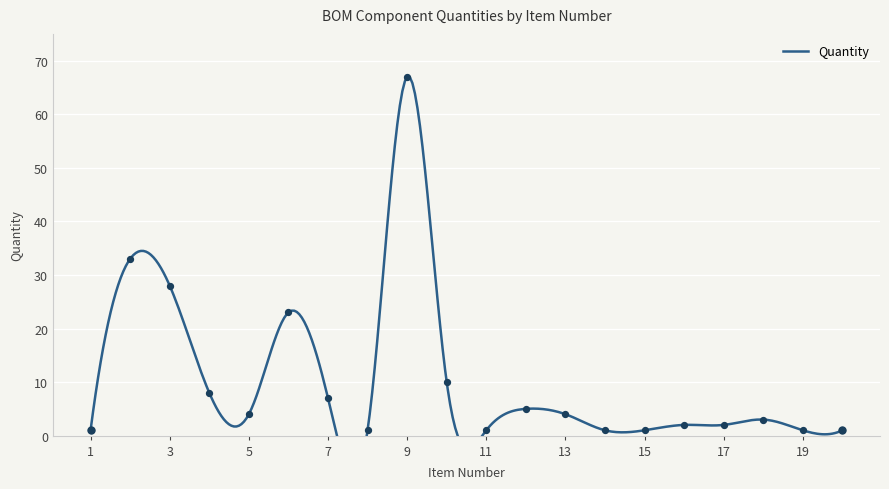

Which has a higher value, 15 or 2?

2